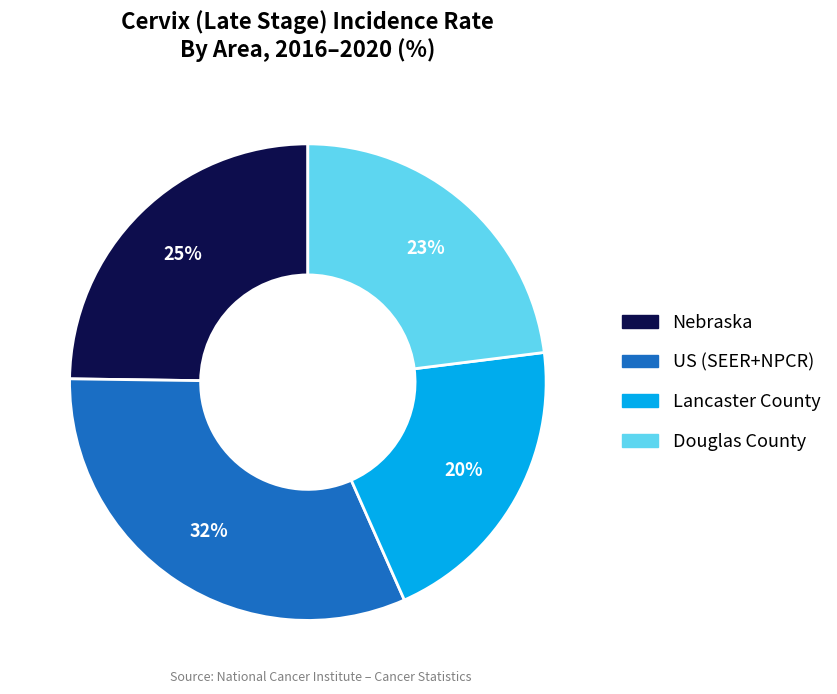

Is US (SEER+NPCR) the majority of the pie?

No